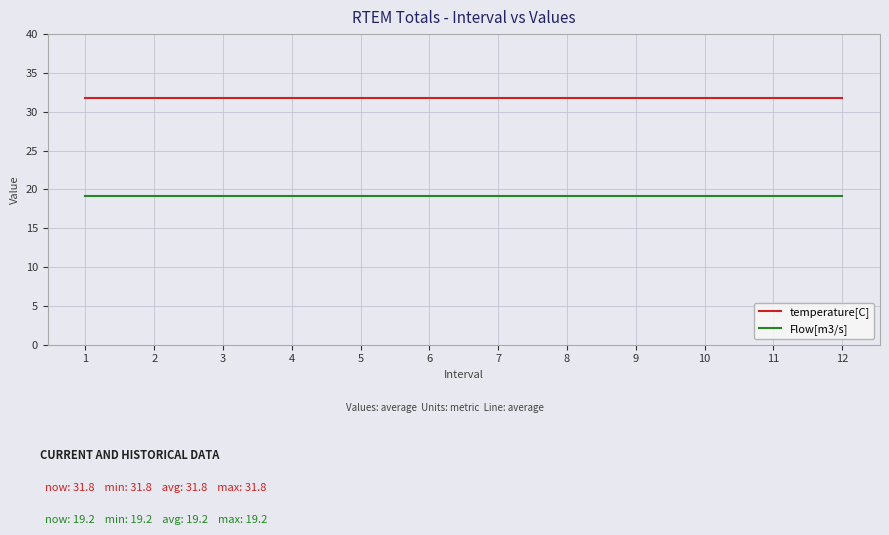

At 9, list the series in order from smallest to largest.

Flow[m3/s], temperature[C]